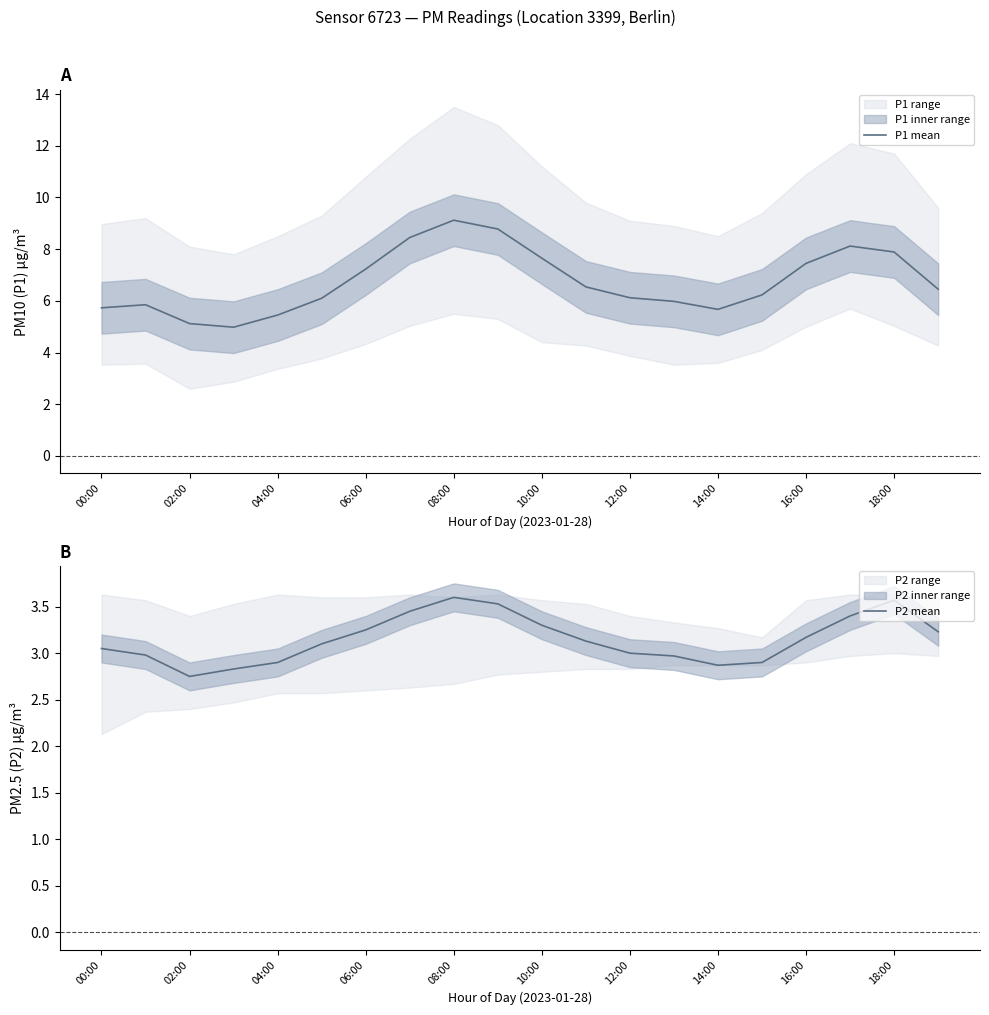

The P1 mean series shows 7.7 at 10:00. True or false?

True